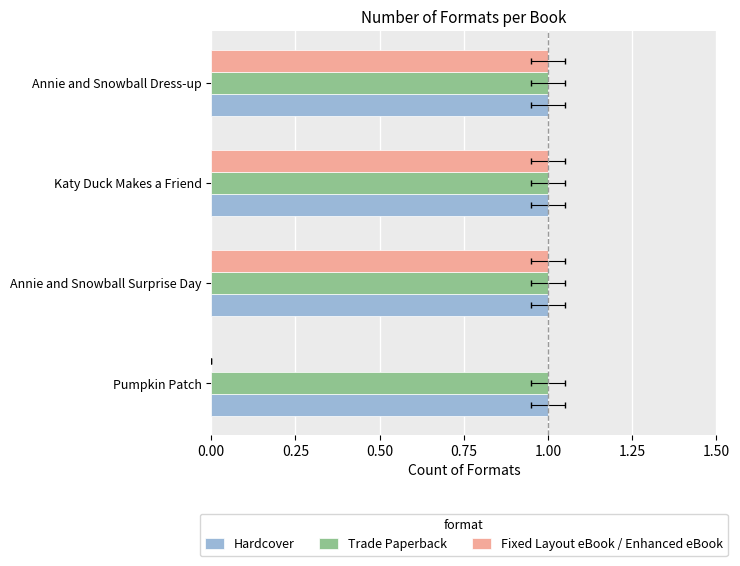

Does the chart contain stacked bars?

No